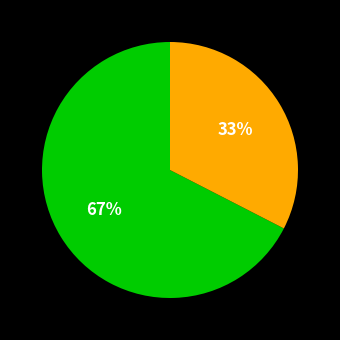

To the nearest percent, what is the average slice percentage?

50%